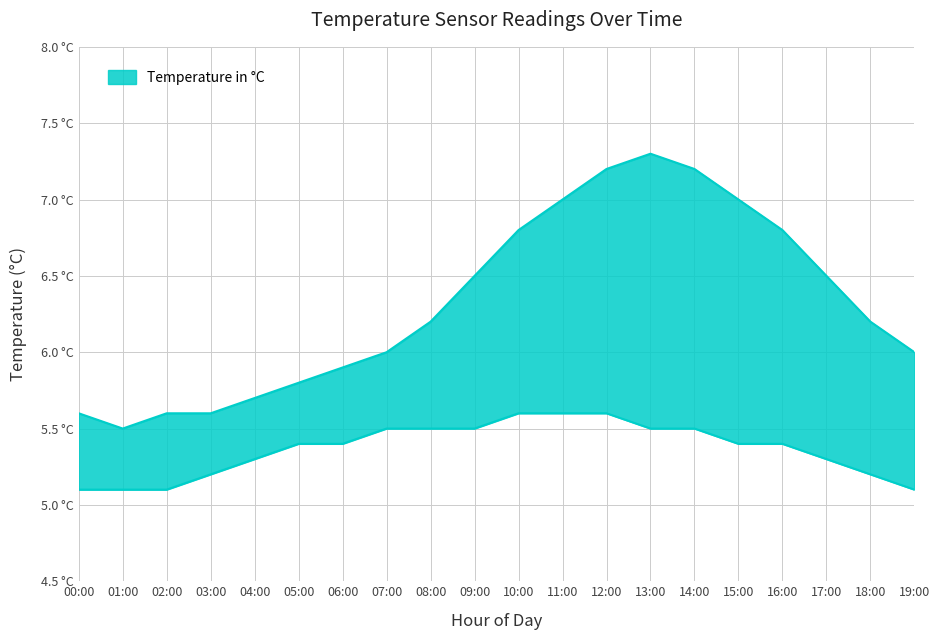

Which category has the lowest value in the temperature_upper series?

01:00